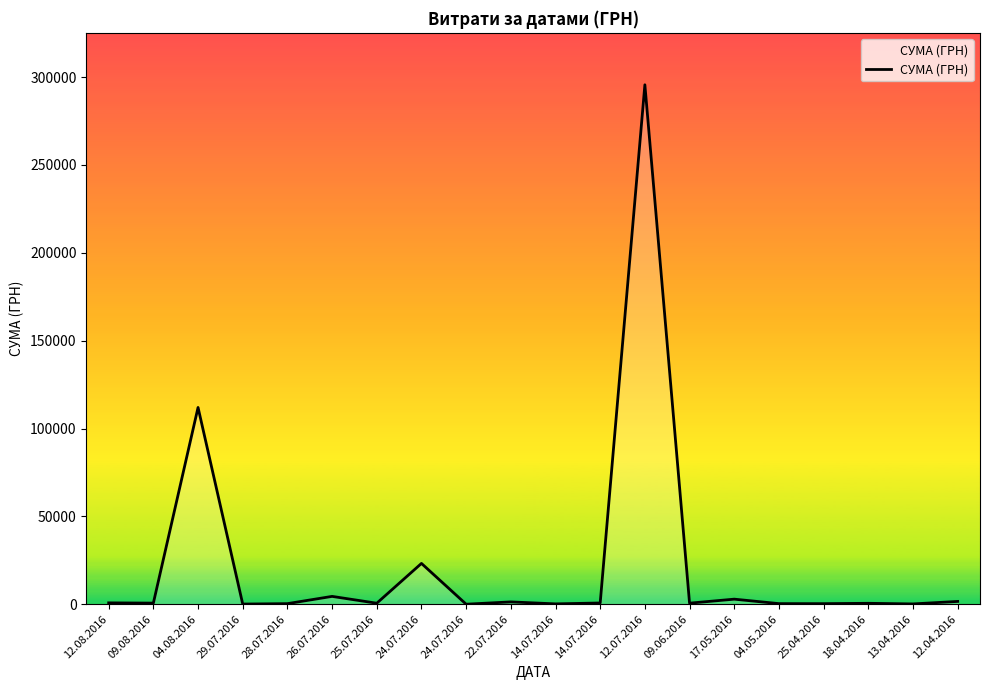

Where is the data nearest to the value 147824?

04.08.2016